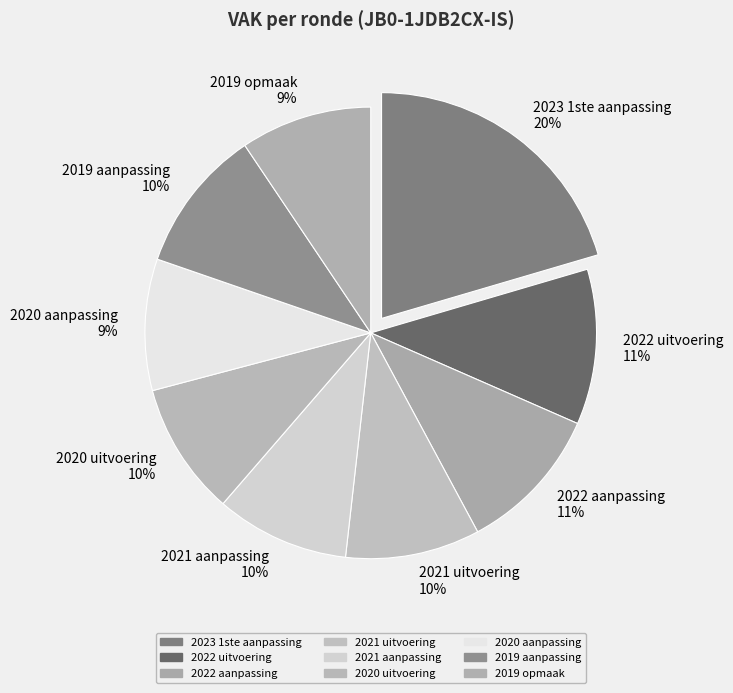

To the nearest percent, what portion does 2020 aanpassing represent?

9%